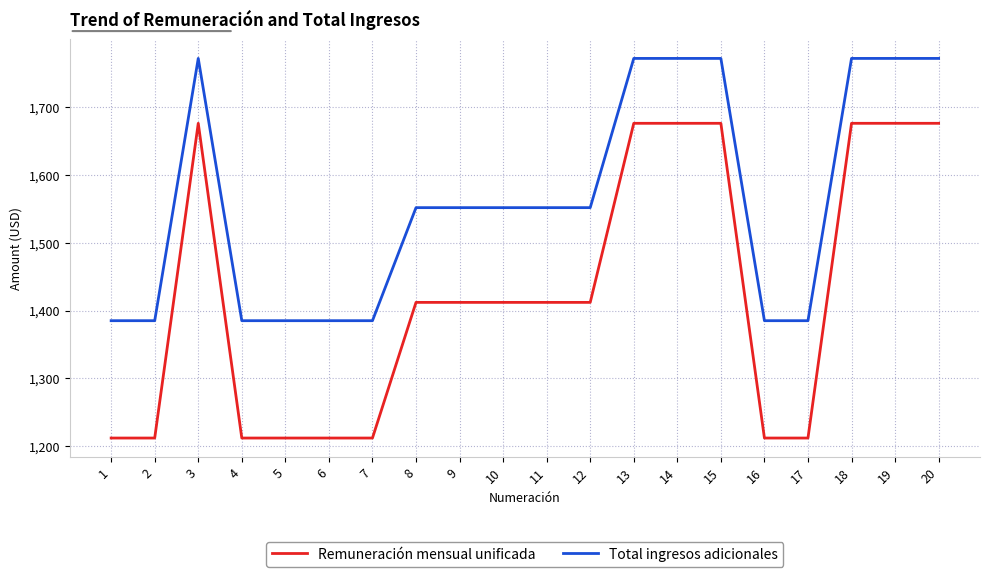

How many distinct data groups are displayed?

2